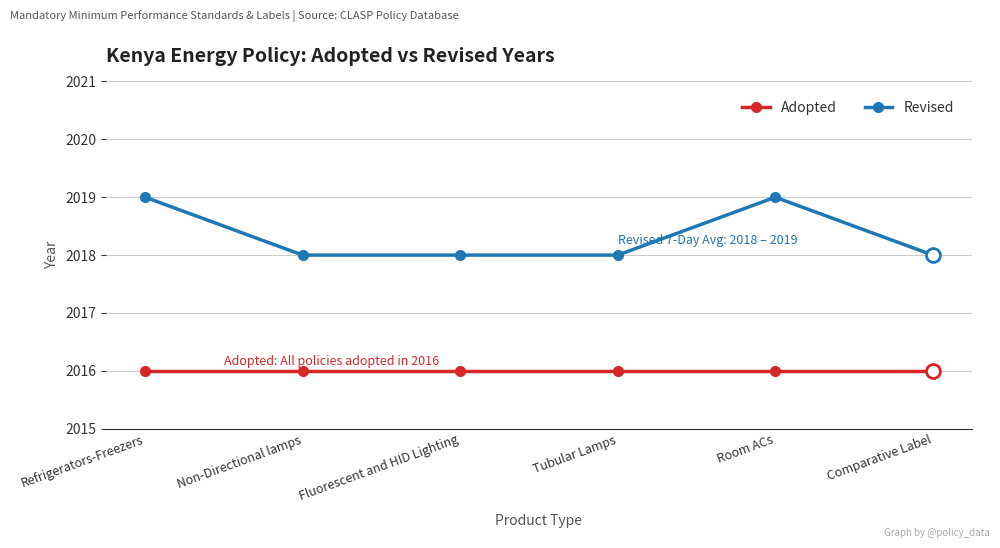

Rank the series by their average value, from highest to lowest.

Revised, Adopted